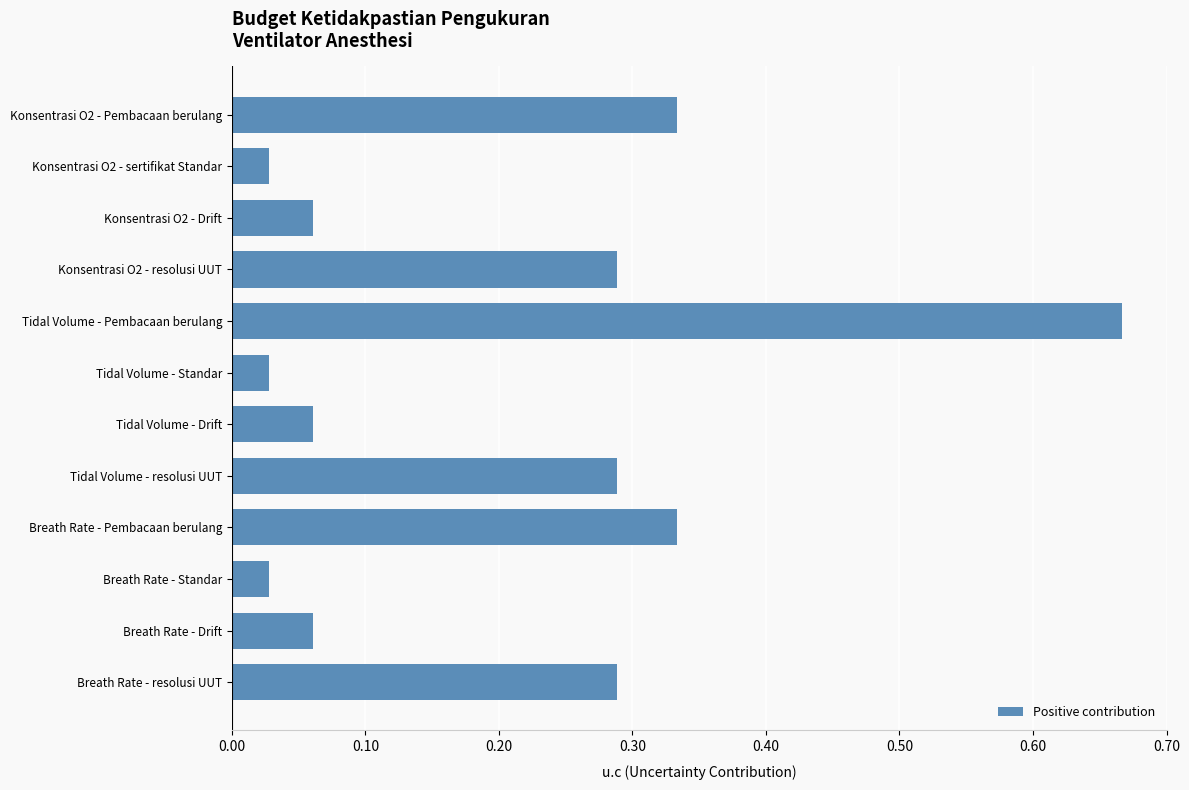

The chart shows a value of 0.2 at Breath Rate - Pembacaan berulang. True or false?

False